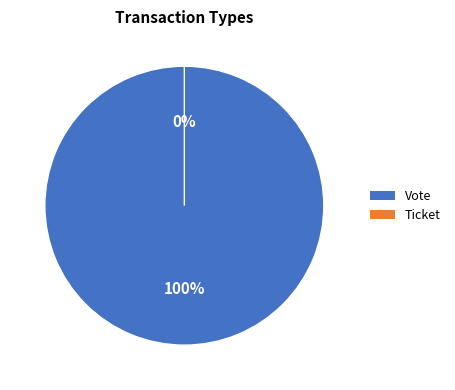

Do Ticket and Vote together represent more than half of the pie?

Yes